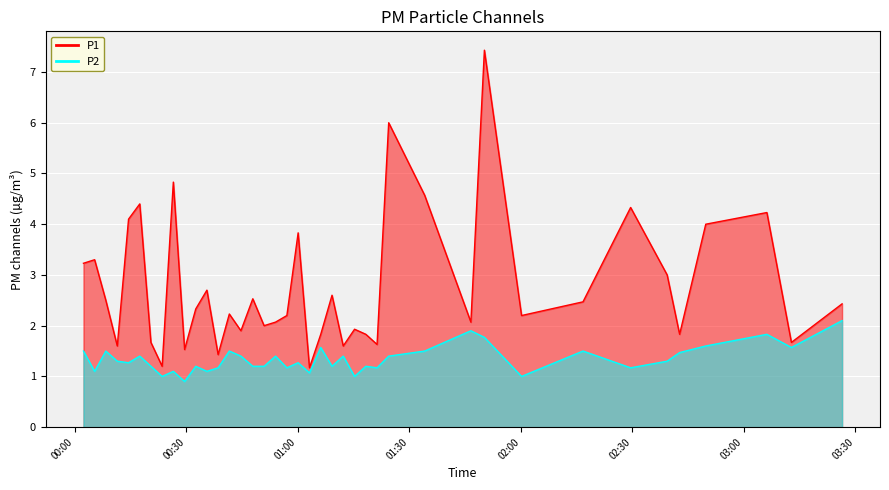

True or false: P1 and P2 cross at least once.

False